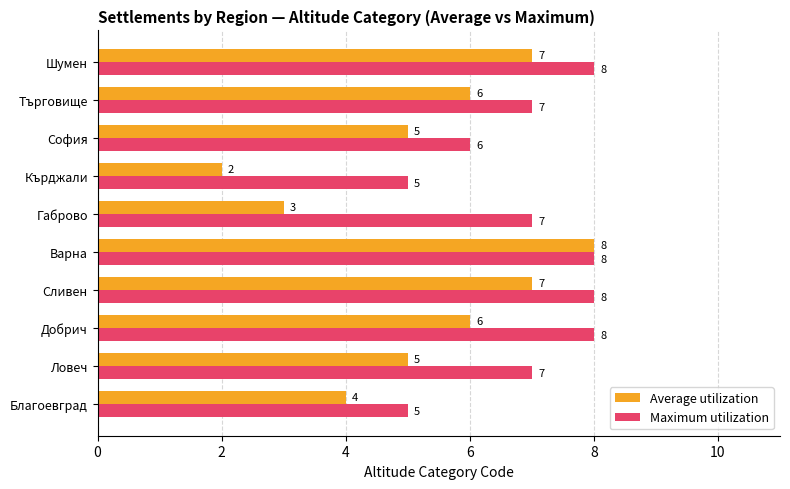

What are all the series names shown in the legend?

Average utilization, Maximum utilization